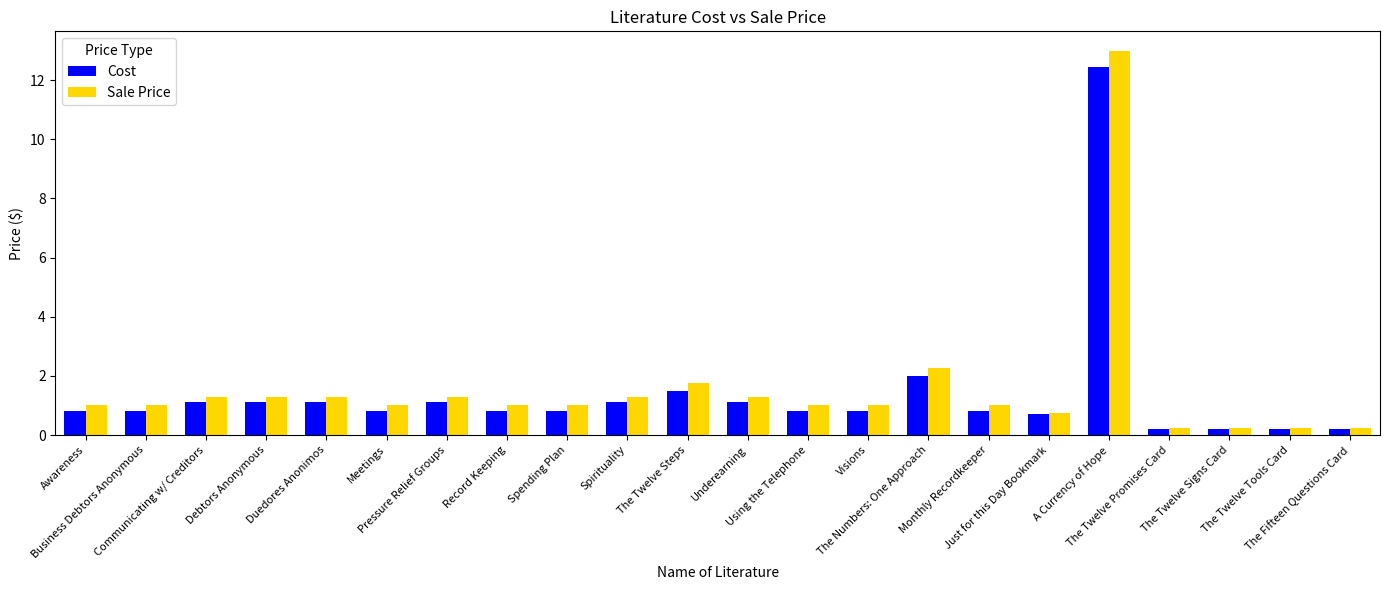

At which category is the sum across all series the highest?

A Currency of Hope